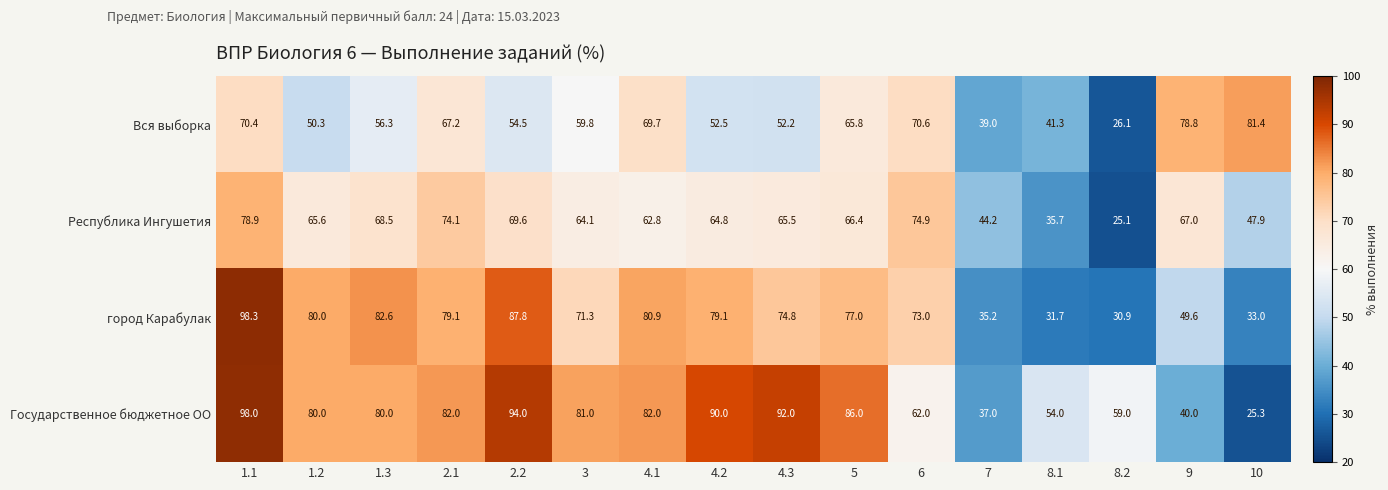

What is the difference between the highest and lowest values at 1.2?

29.7